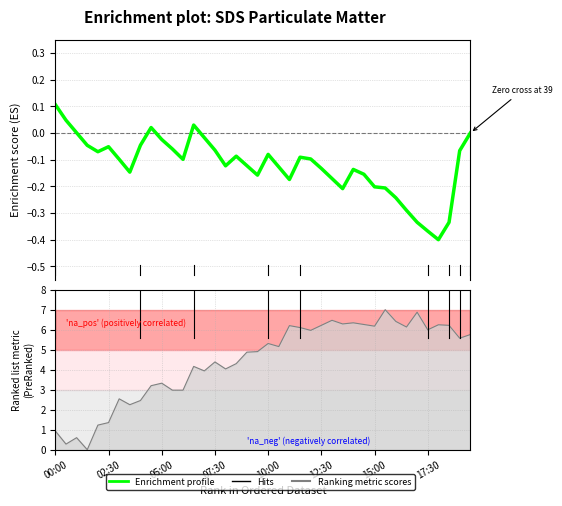

How many values exceed 0?

6